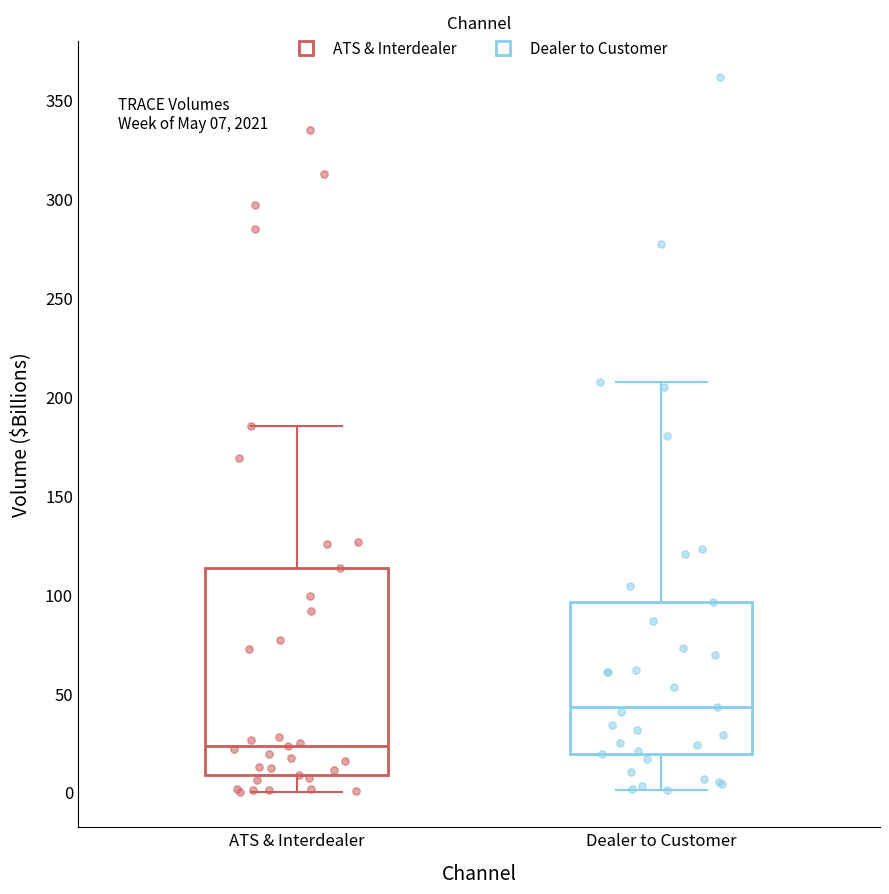

Which box has the lowest median line?

ATS & Interdealer